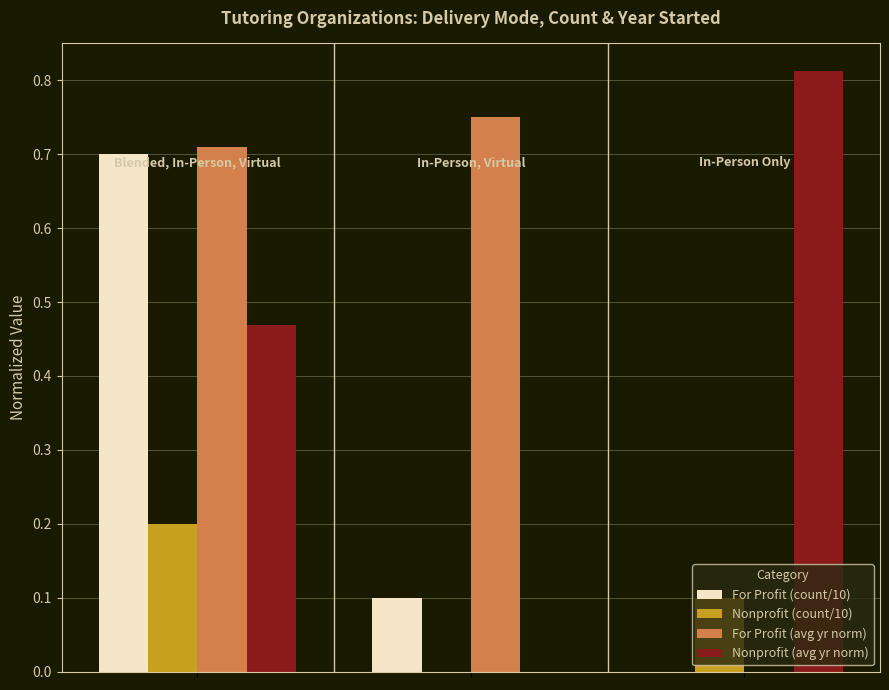

Are the bars horizontal?

No